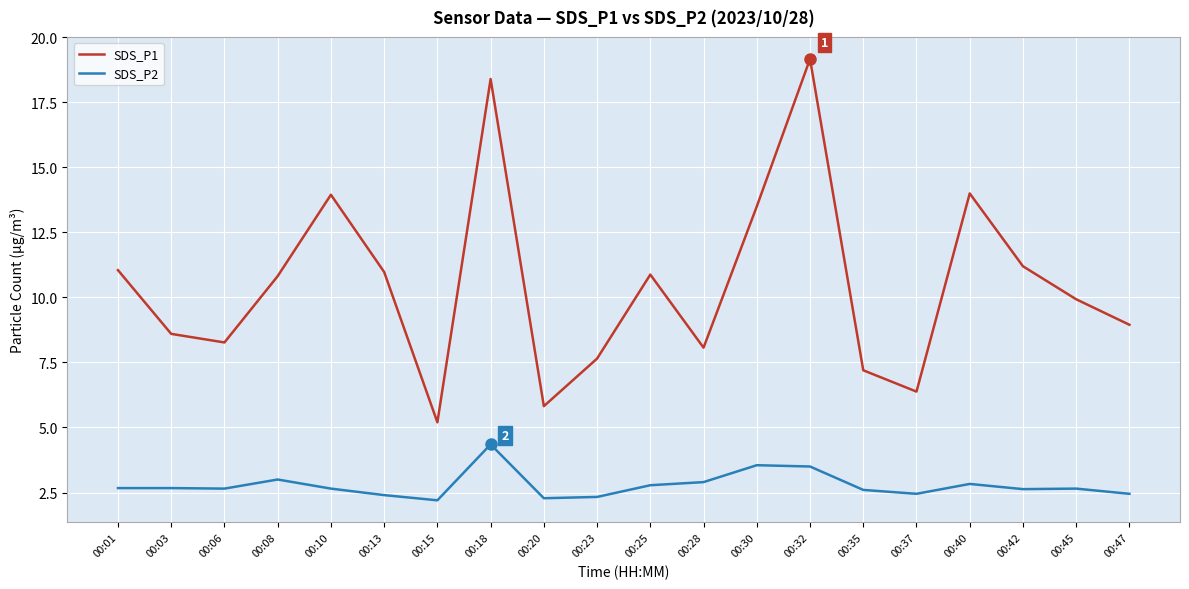

The value of SDS_P2 at 00:40 is 2.8. True or false?

True